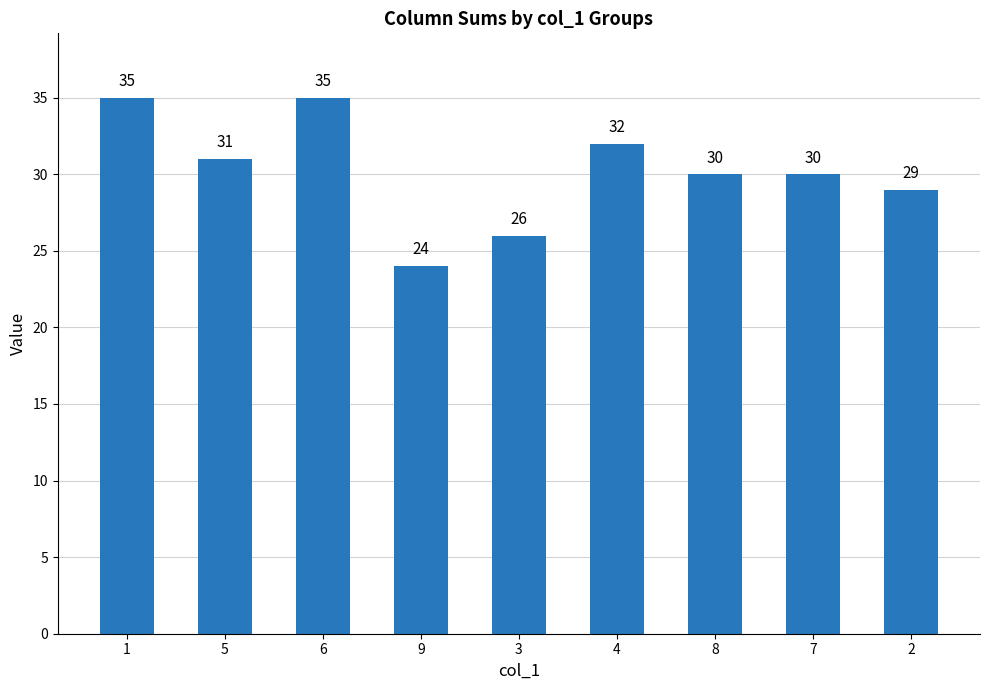

Where does the data first go above 30?

1